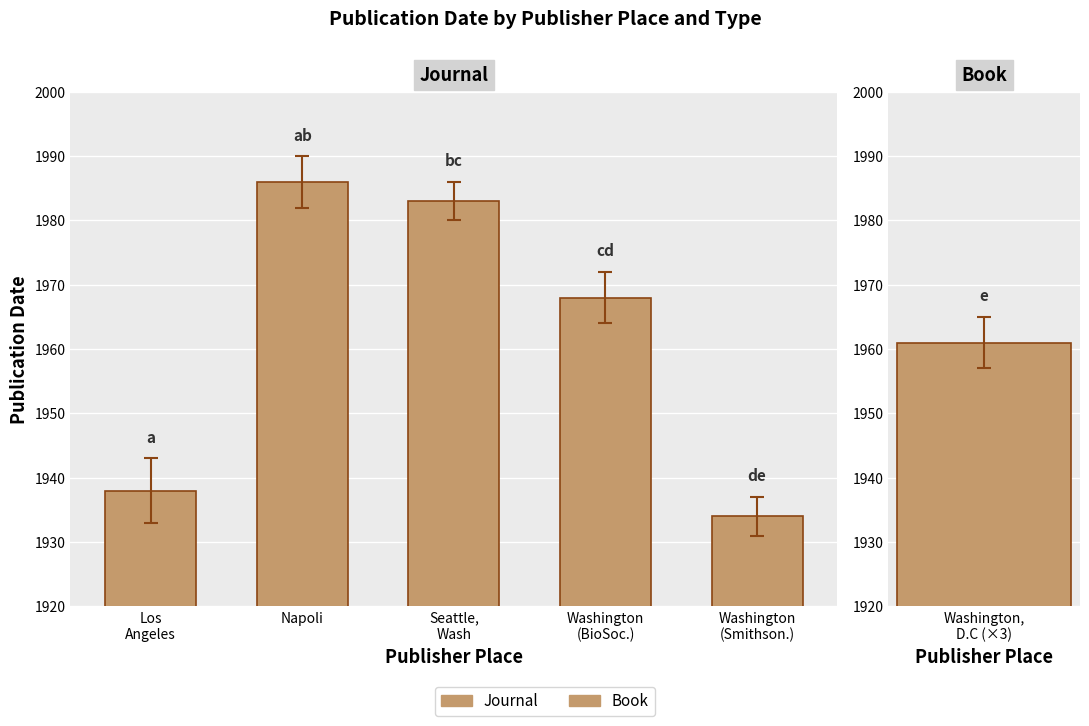

What is the sum of the values at Washington
(Smithson.) and Seattle,
Wash?

3917